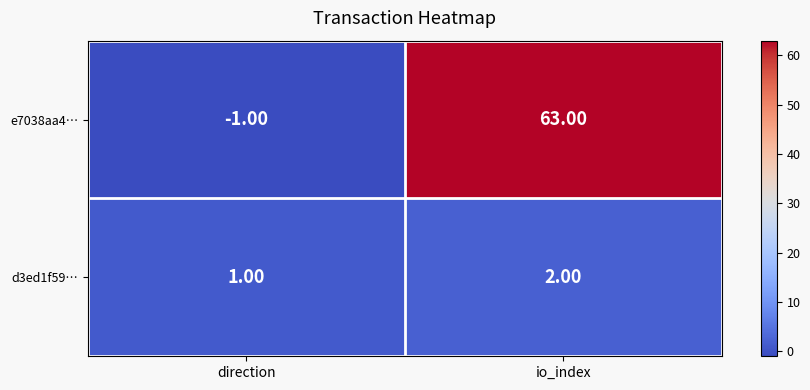

Which series has the largest total across all categories?

e7038aa4…